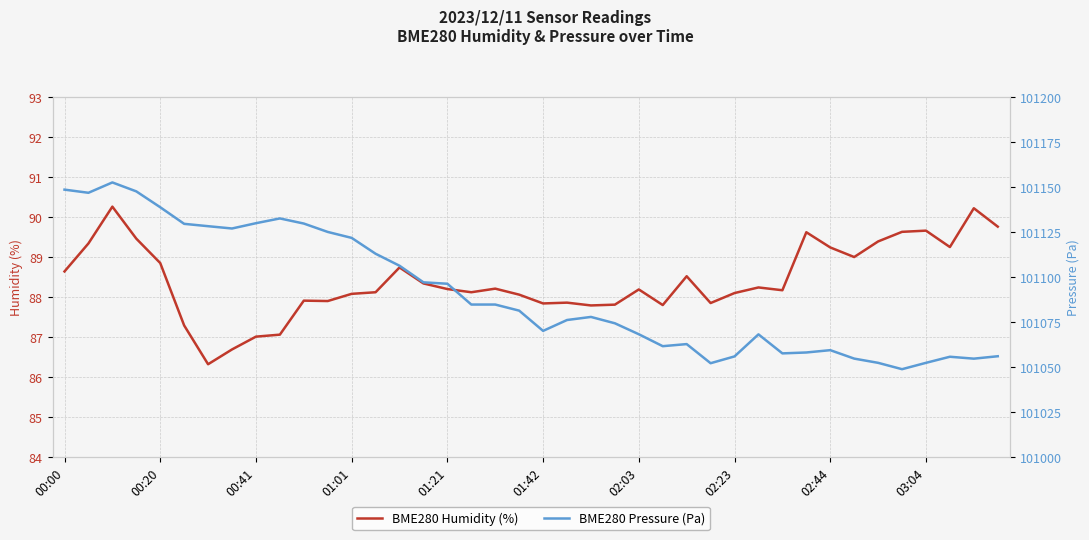

At which label does BME280 Pressure (Pa) first exceed 101081?

00:00